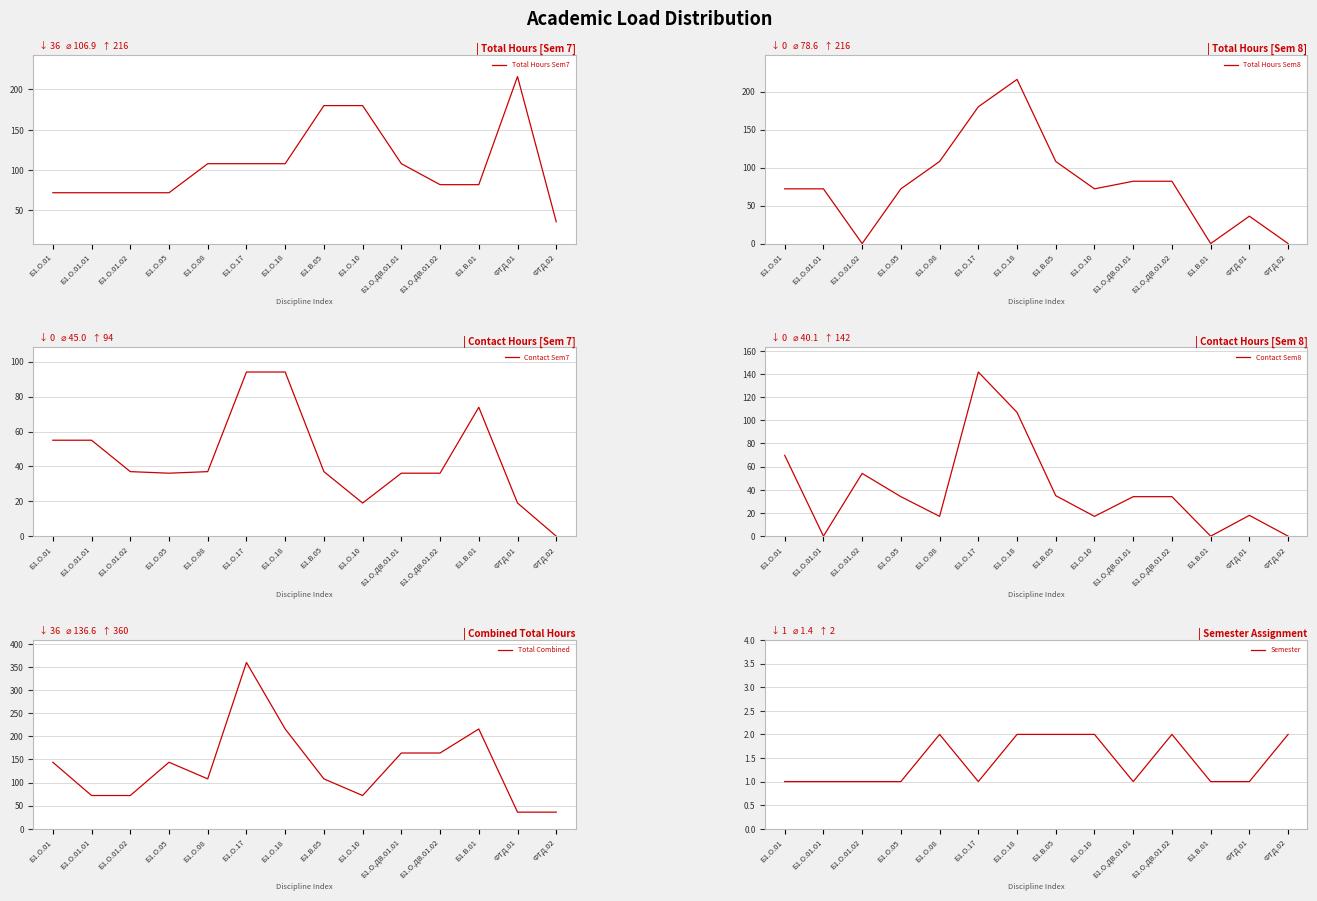

What is the spread (max minus min) of values at Б1.О.ДВ.01.02?

162.0